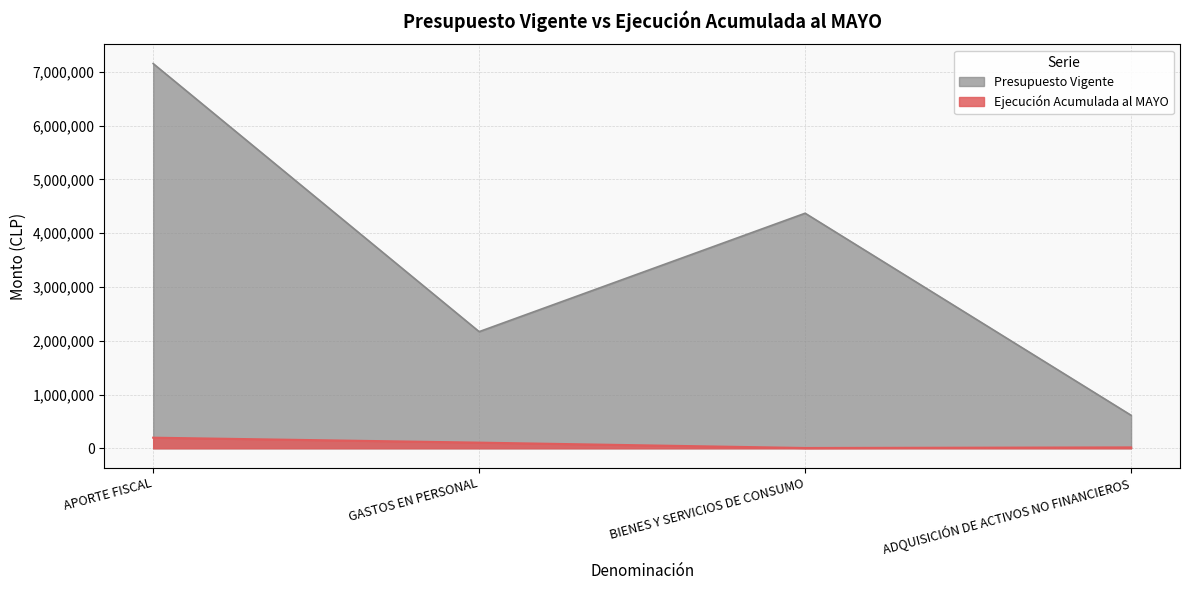

Rank the series by their average value, from highest to lowest.

Presupuesto Vigente, Ejecución Acumulada al MAYO